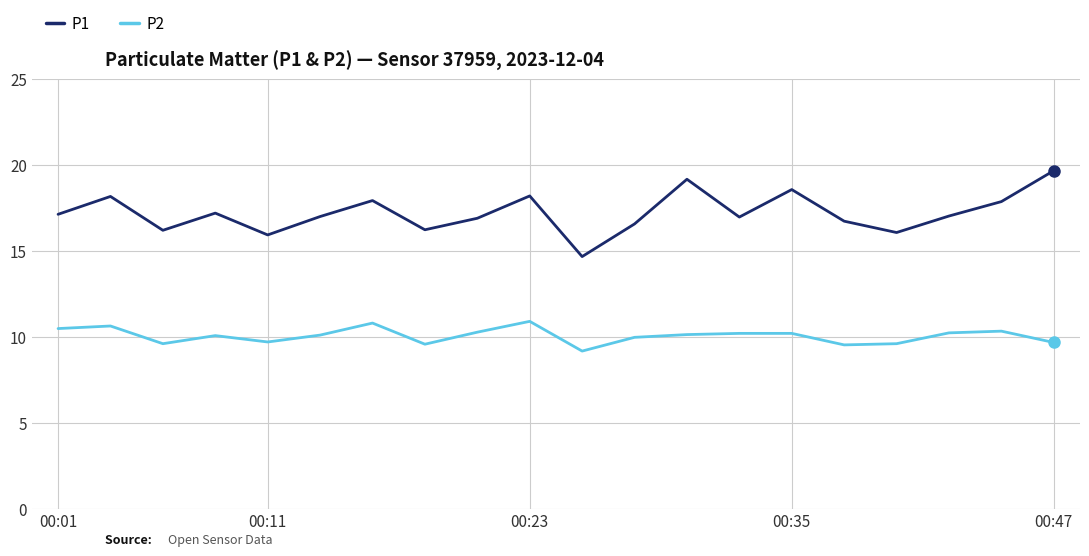

Which series has the widest spread of values?

P1